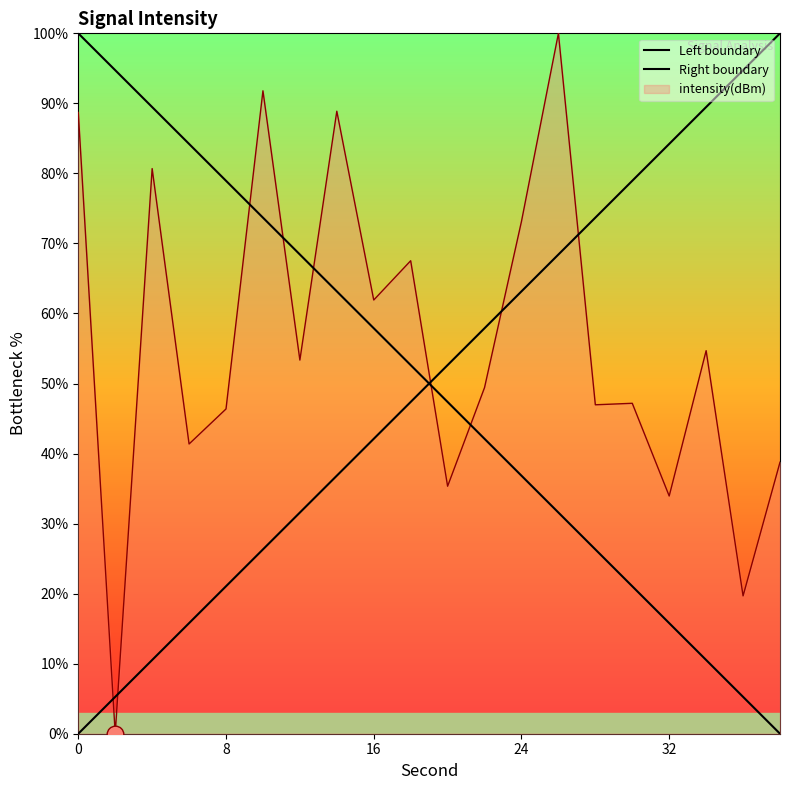

The Left boundary series shows 21.4 at 9. True or false?

False